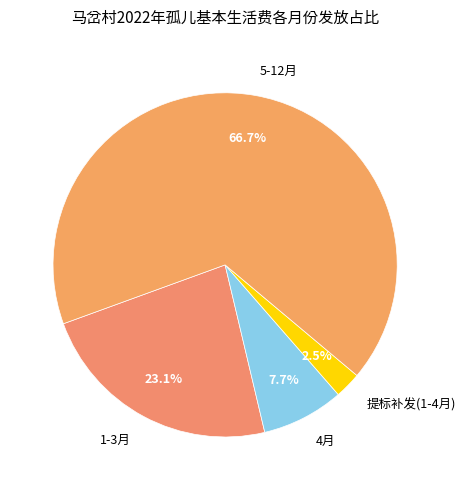

Count the number of slices in the pie.

4